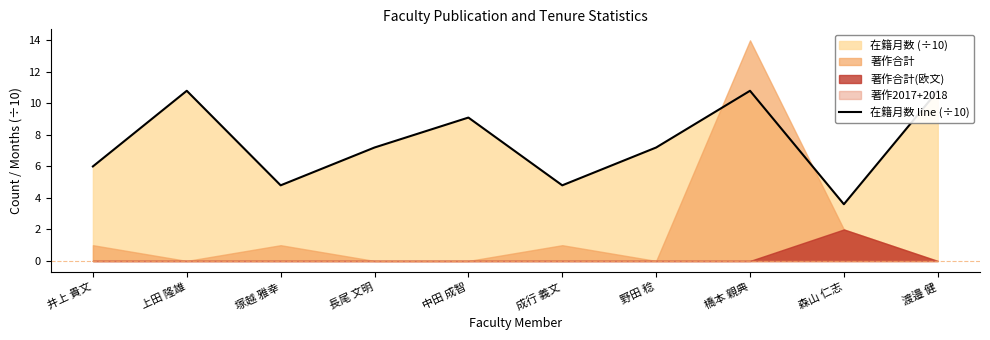

Rank the categories by value from lowest to highest.

森山 仁志, 塚越 雅幸, 成行 義文, 井上 貴文, 長尾 文明, 野田 稔, 中田 成智, 上田 隆雄, 橋本 親典, 渡邉 健